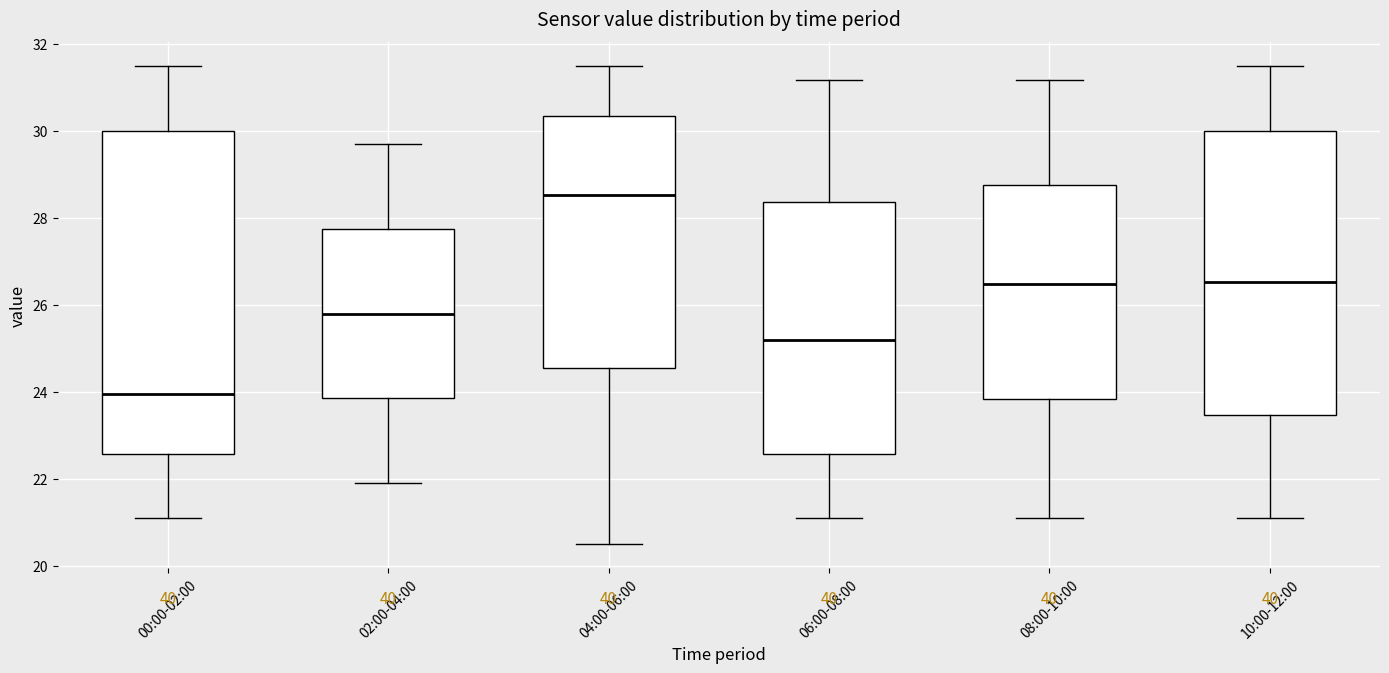

Where does the median line of the box for 10:00-12:00 sit on the y-axis? The values are not printed on the chart, so give them approximately, as read against the axis.

26.6